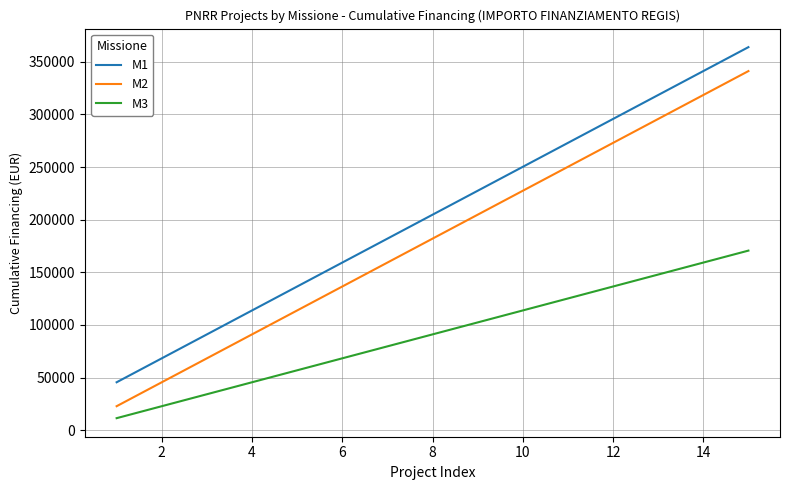

What is the difference between the second highest and second lowest values in the M2 series?

273000